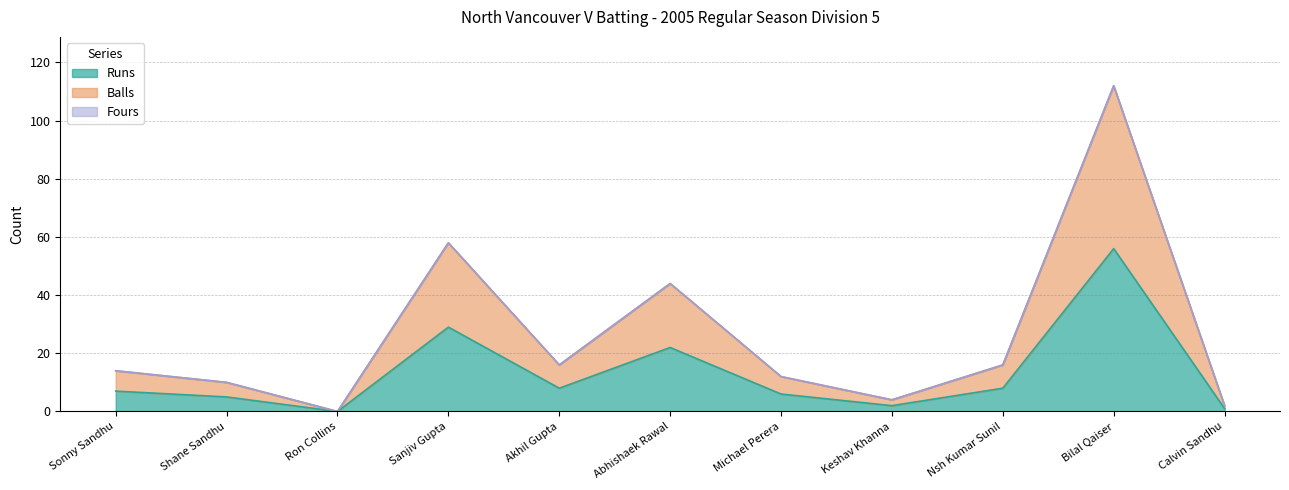

What is the difference between the second highest and second lowest values in the Runs series?

28